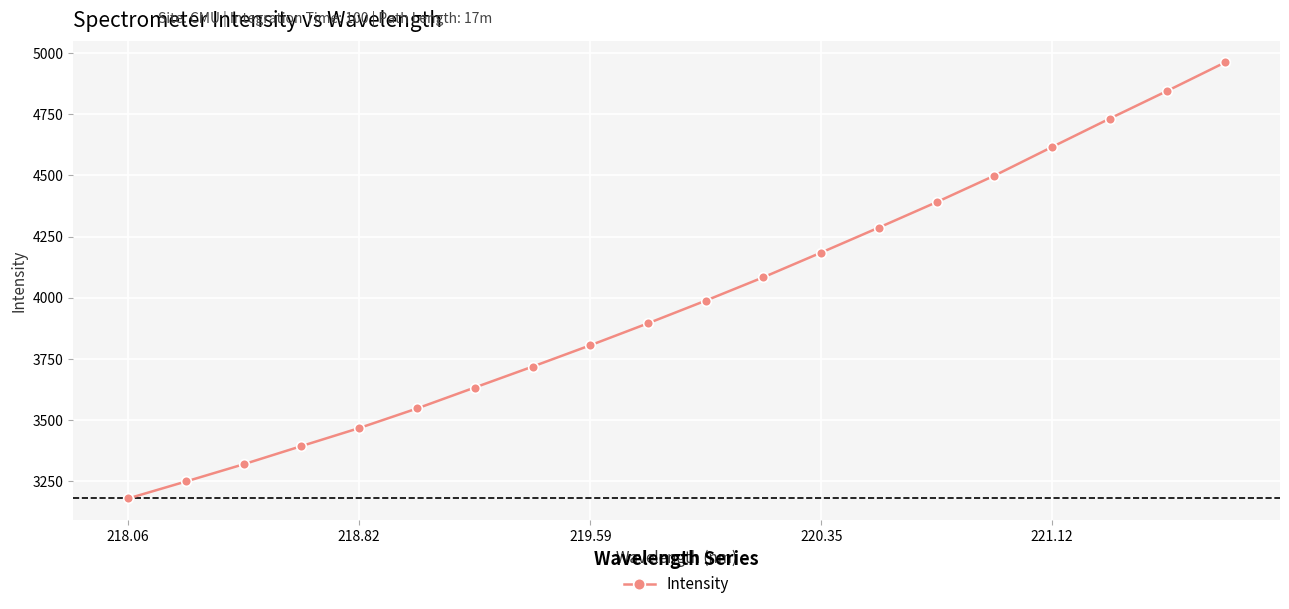

What is the value of the 9th point from the left?

3804.7